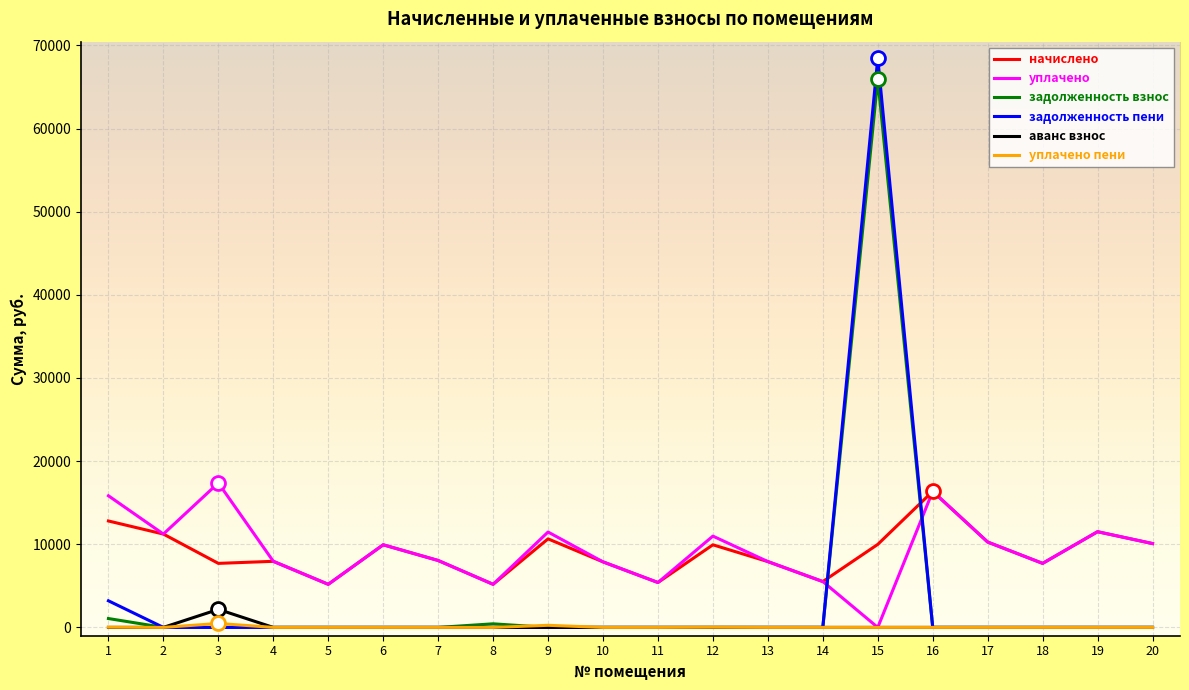

How many intersections are there between начислено and задолженность взнос?

2